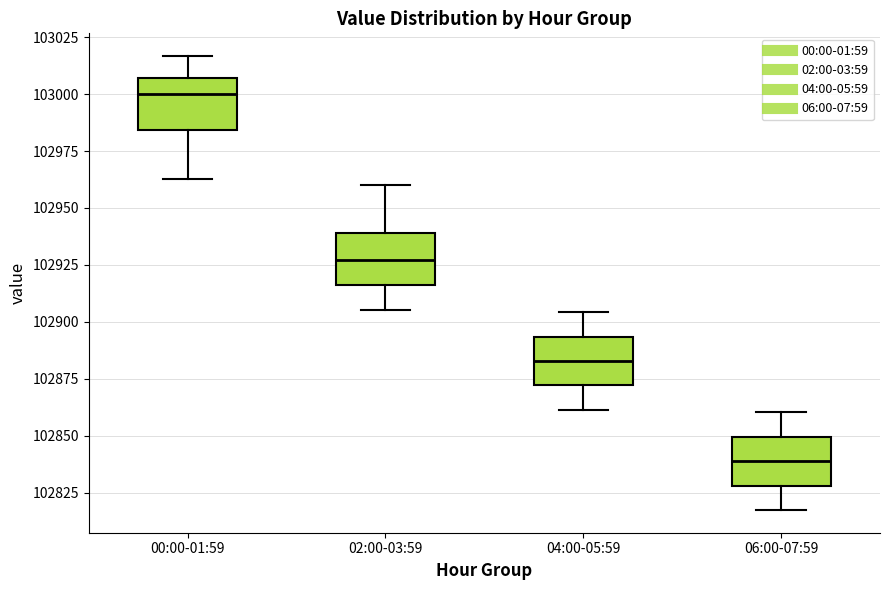

Where does the upper whisker of the box for 06:00-07:59 end on the y-axis? The values are not printed on the chart, so give them approximately, as read against the axis.

102860